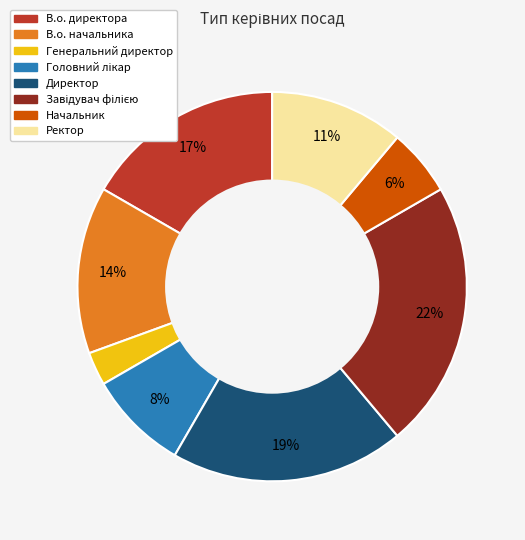

What is the smallest slice in the pie chart?

Генеральний директор